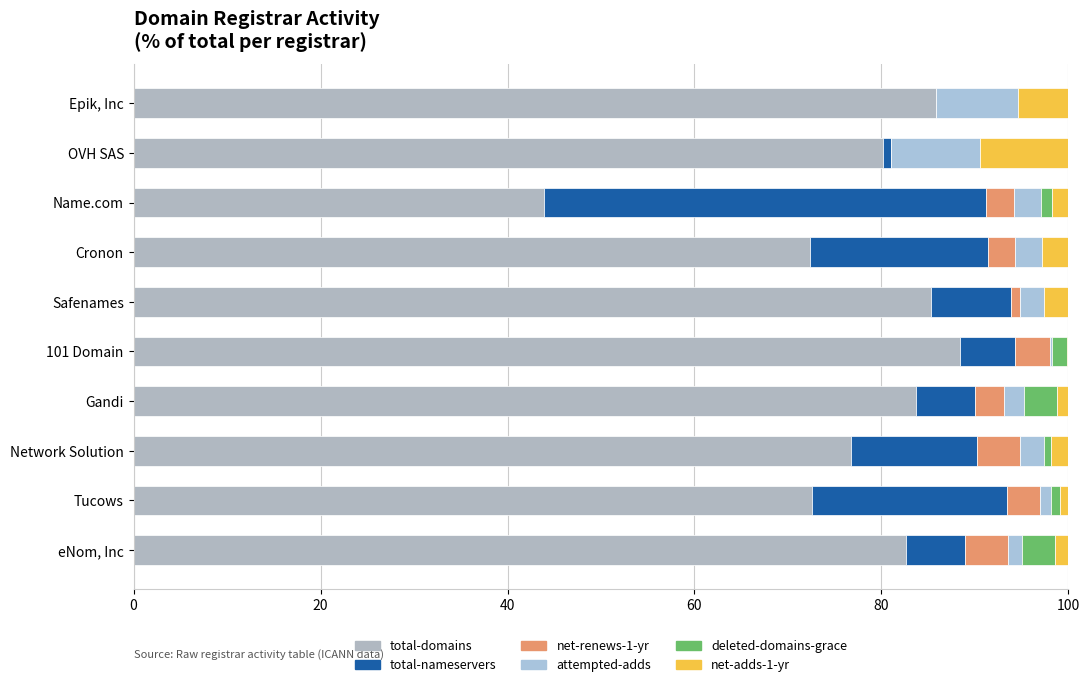

How many data points in total-domains are above 82?

5